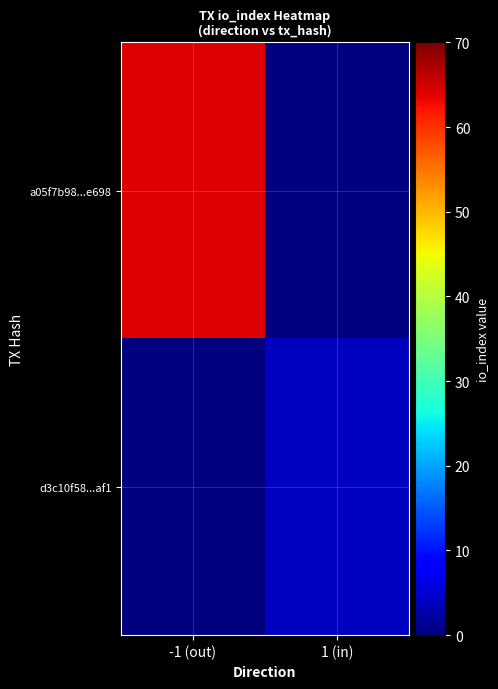

What is the maximum value shown in the chart?

64